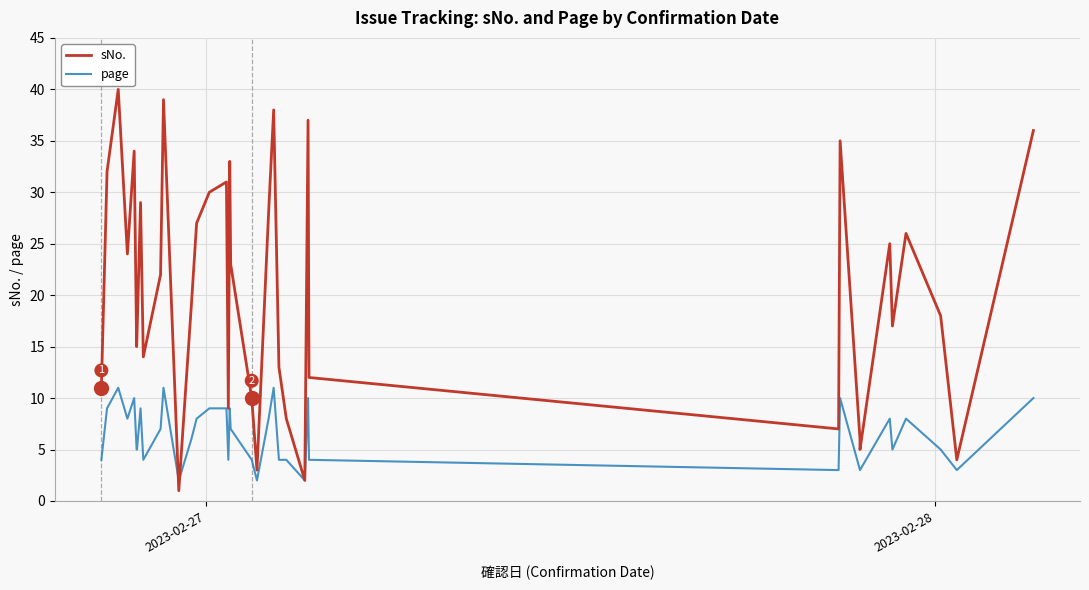

What is the greatest value displayed?

40